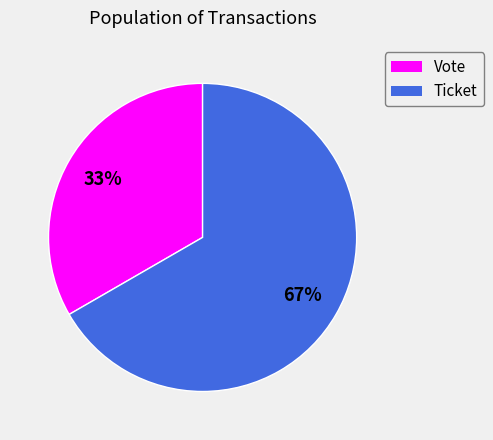

What percentage is the Ticket slice, to the nearest percent?

67%